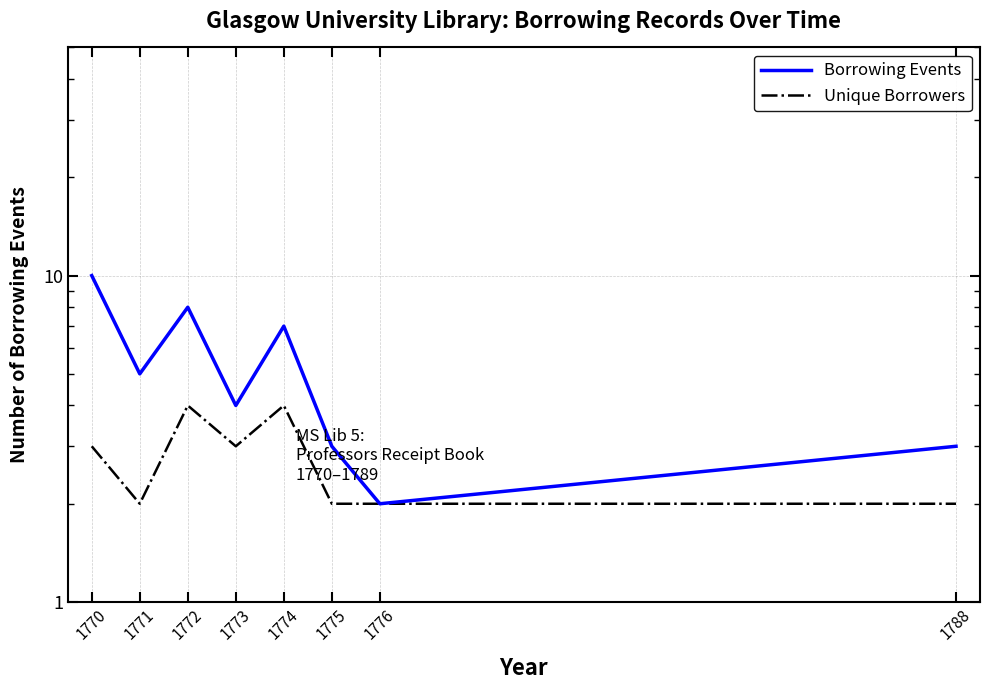

List the series in order of their peak value, highest first.

Borrowing Events, Unique Borrowers